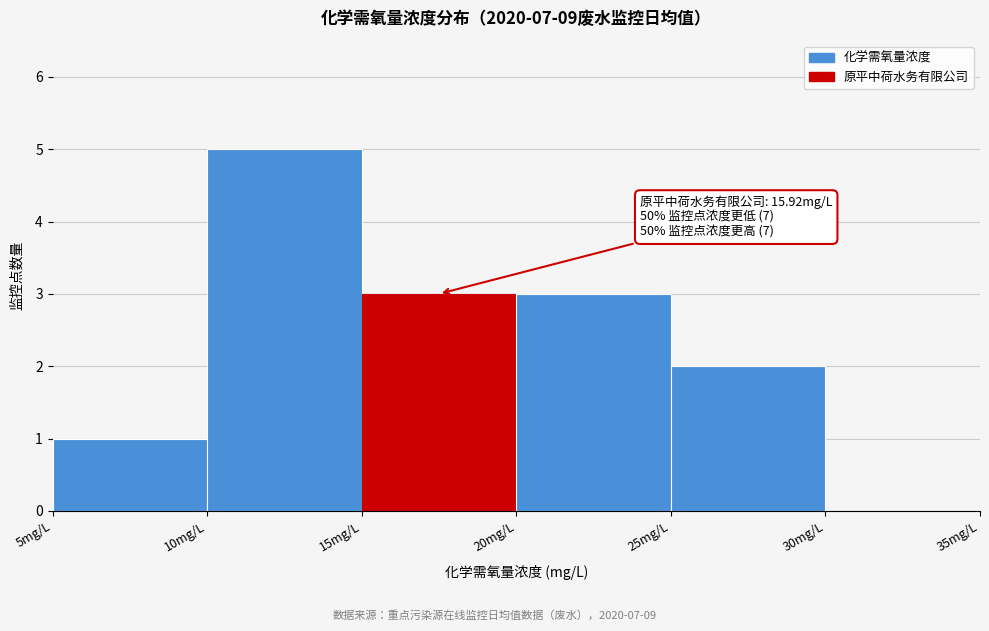

Over which range of the x-axis is the bar tallest?

10 to 15